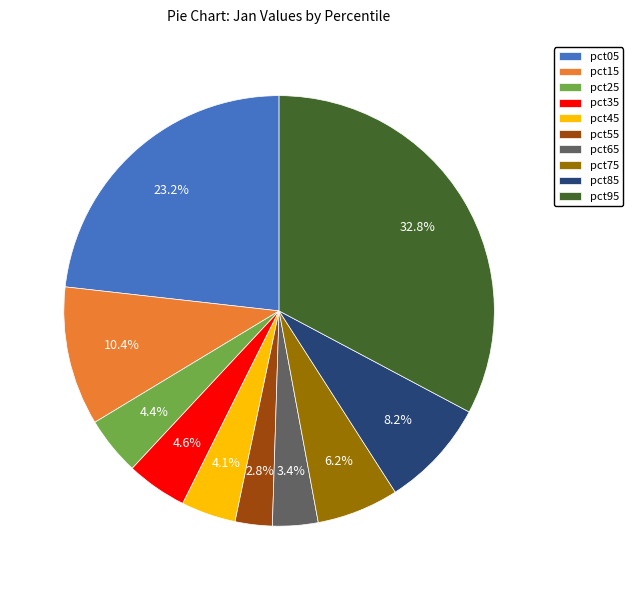

To the nearest percent, what is the combined percentage of pct65 and pct85?

12%